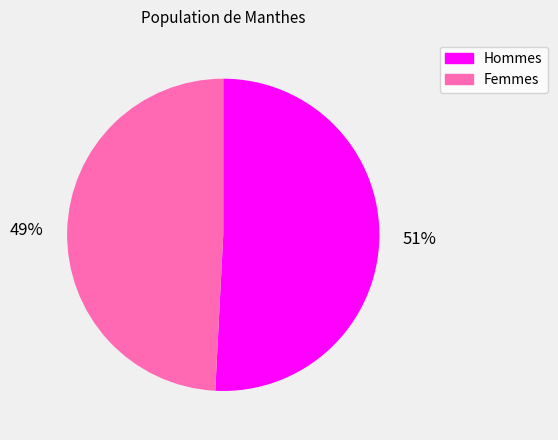

What is the ratio of the value at 51% to the value at 49%?

1.0